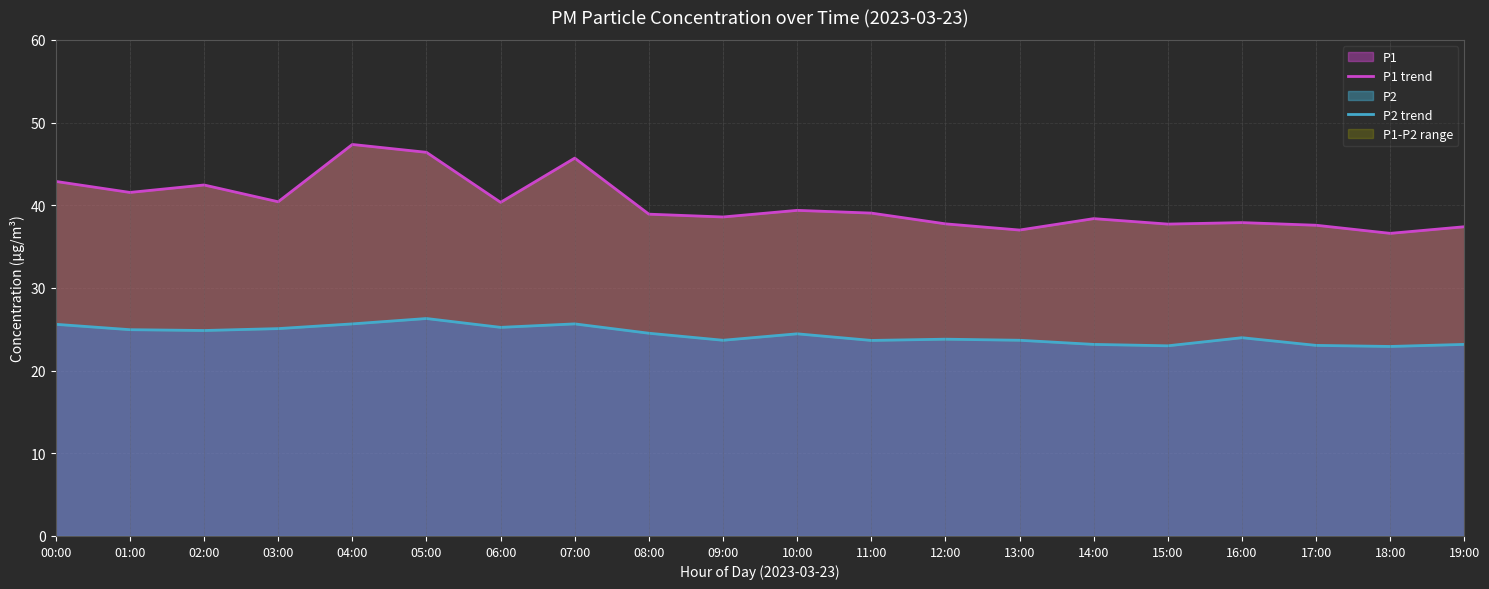

What is the difference between the maximum and minimum values in the P1 trend series?

10.8